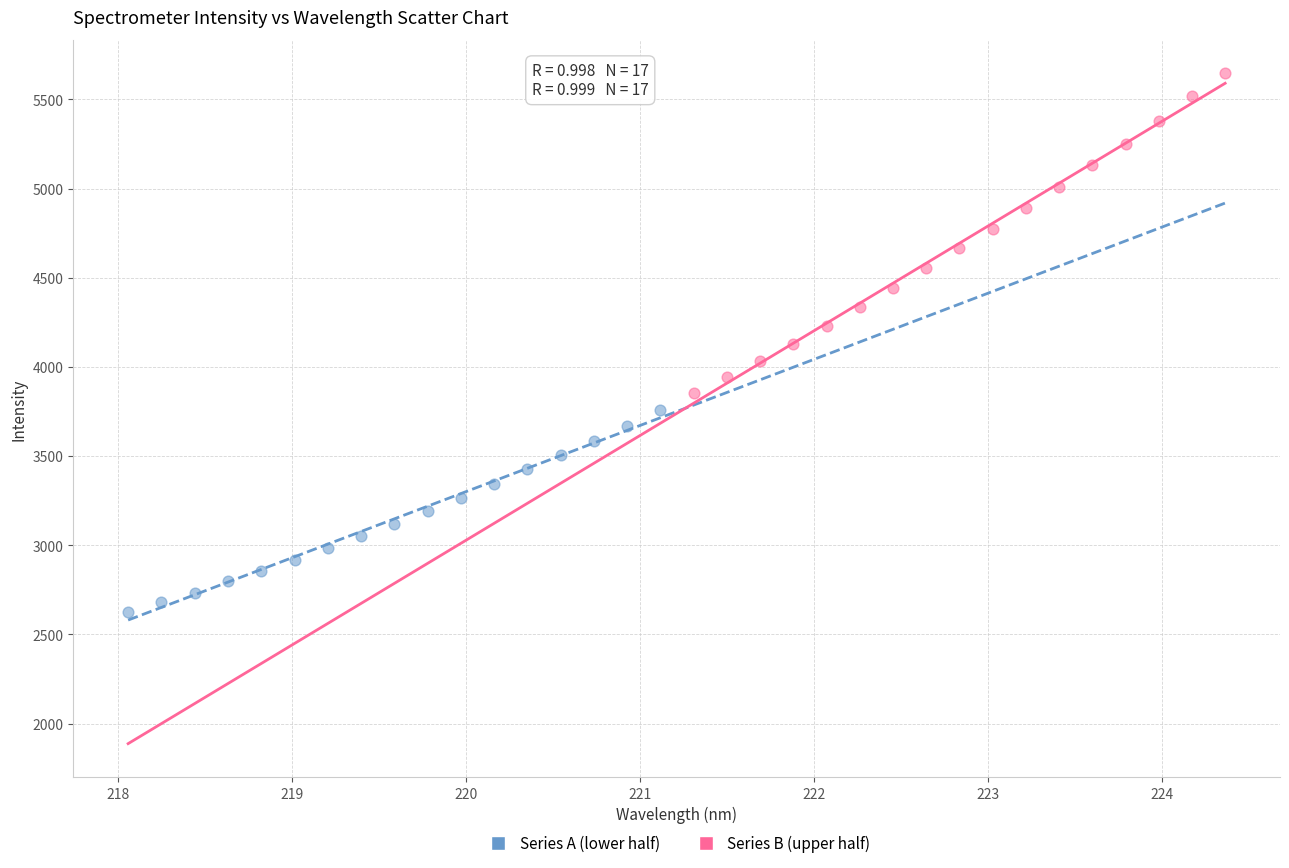

Which series has the widest spread of Y values?

Series B (upper half)